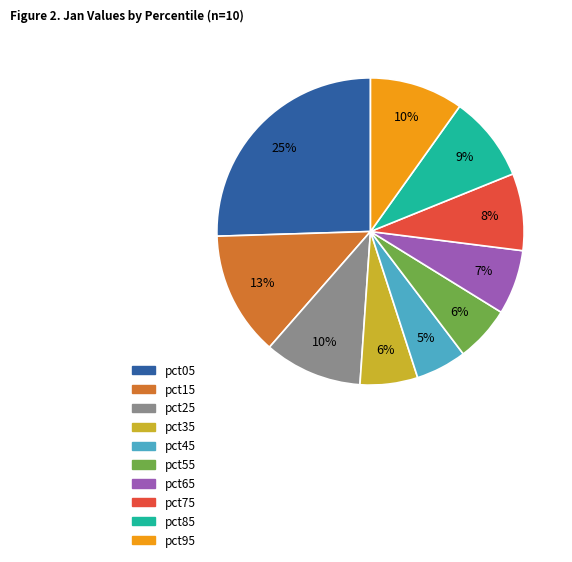

How many segments does this pie chart have?

10